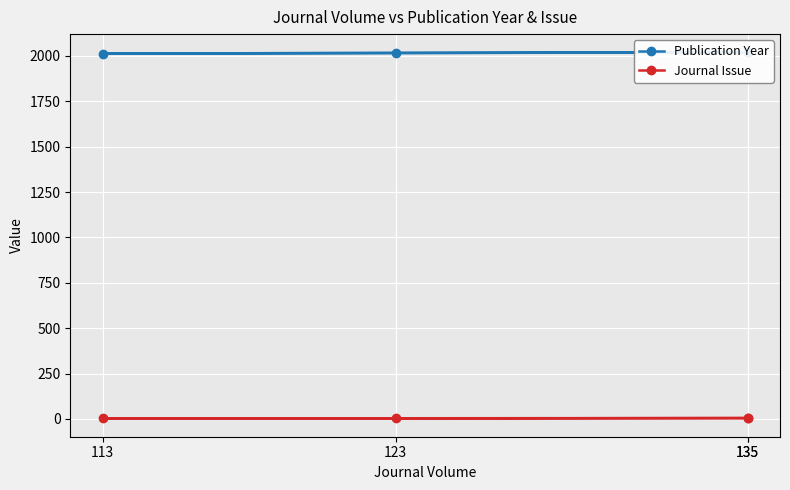

The value of Journal Issue at 113 is 4. True or false?

False